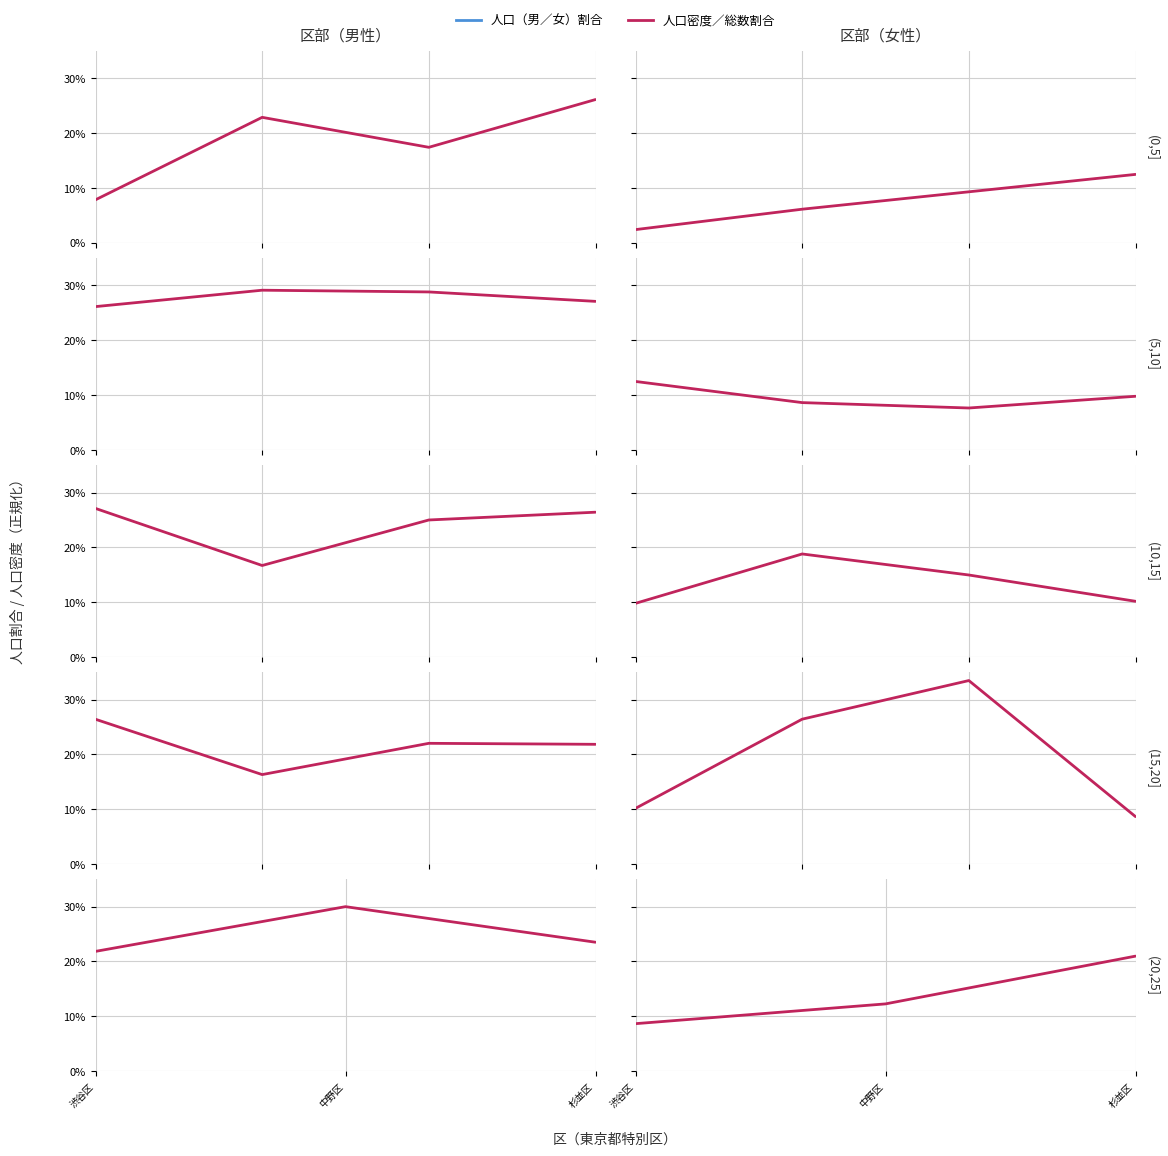

At which label does 人口密度 first exceed 23?

中野区